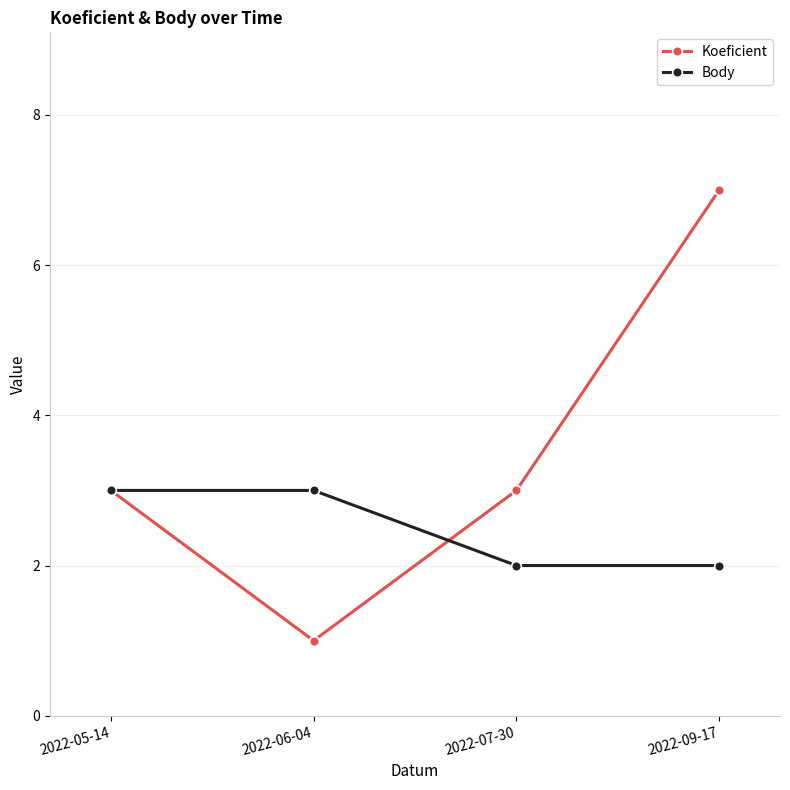

What is the difference between the highest and lowest values at 2022-07-30?

1